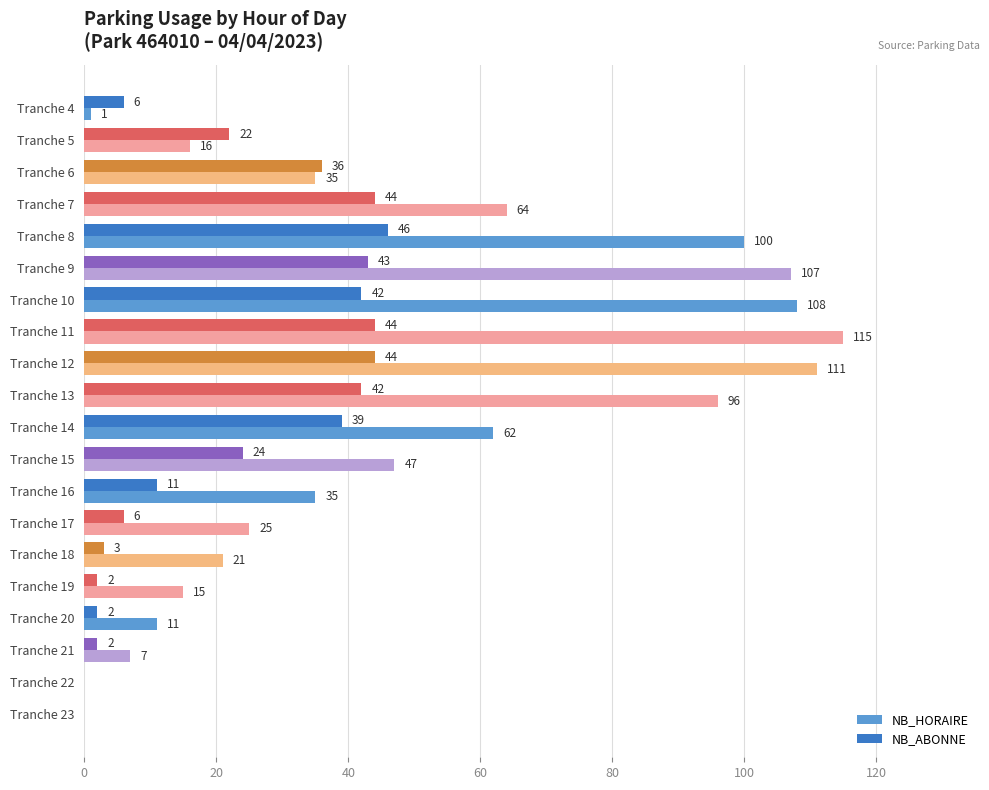

Is it true that NB_HORAIRE equals 21 at Tranche 18?

True